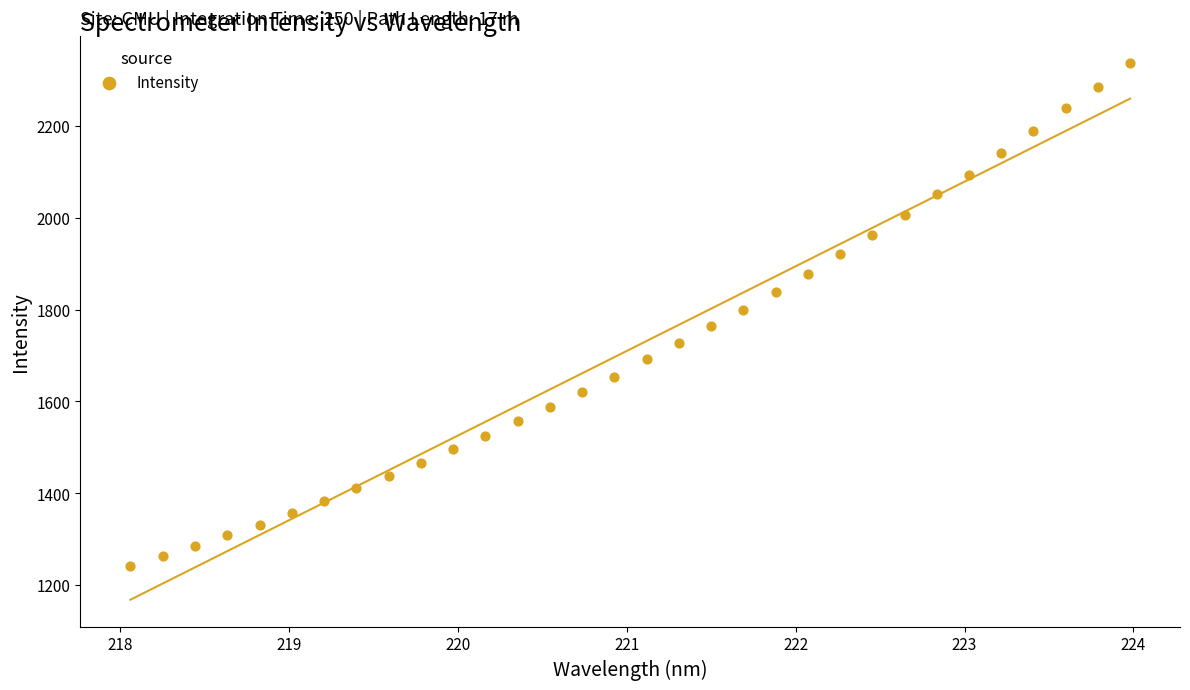

What is the range of Y values (max minus min)?

1097.4